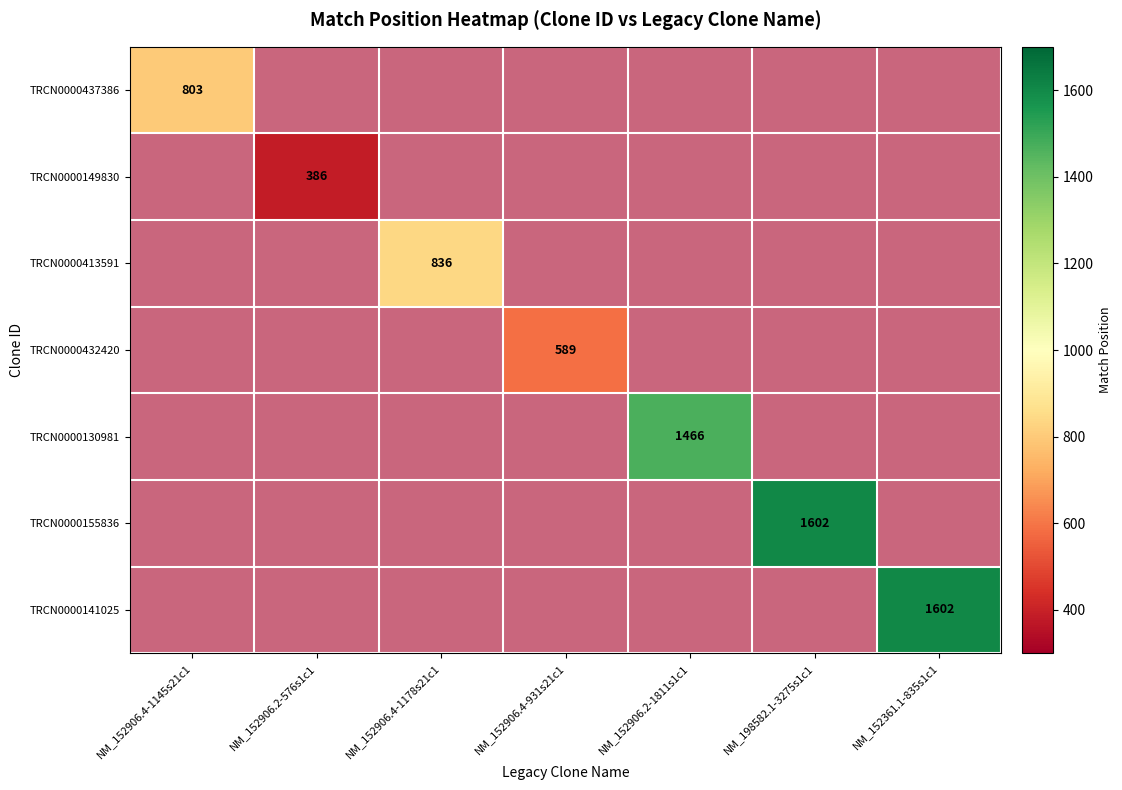

Count the number of categories in the chart.

7